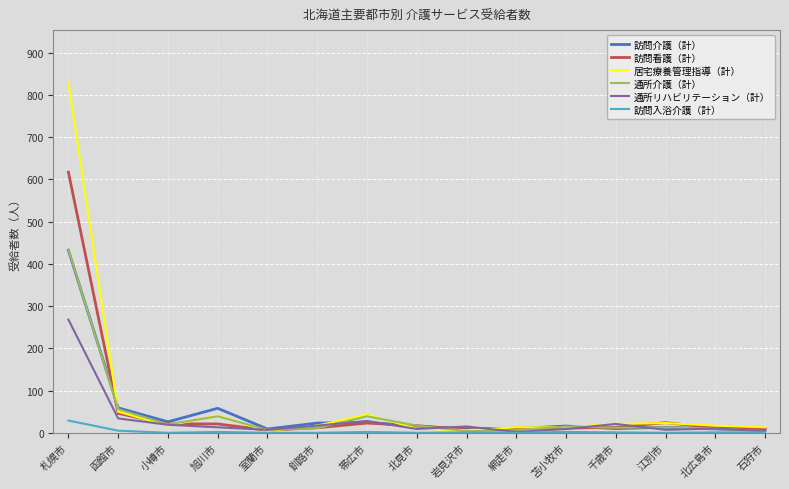

Which label corresponds to the largest value in the chart?

札幌市